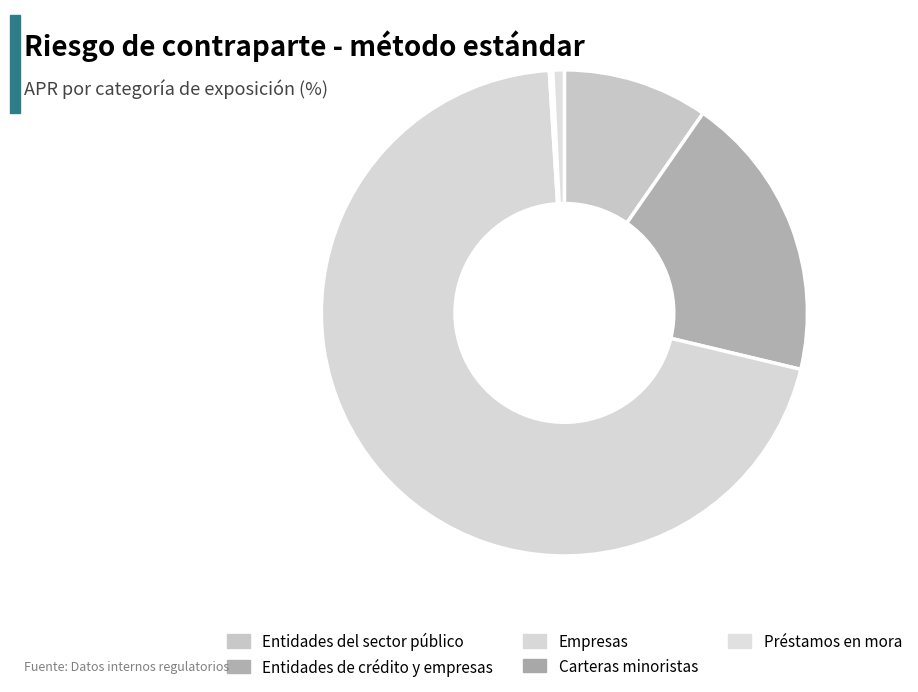

The Entidades de crédito y empresas slice represents 19% of the pie. True or false?

True